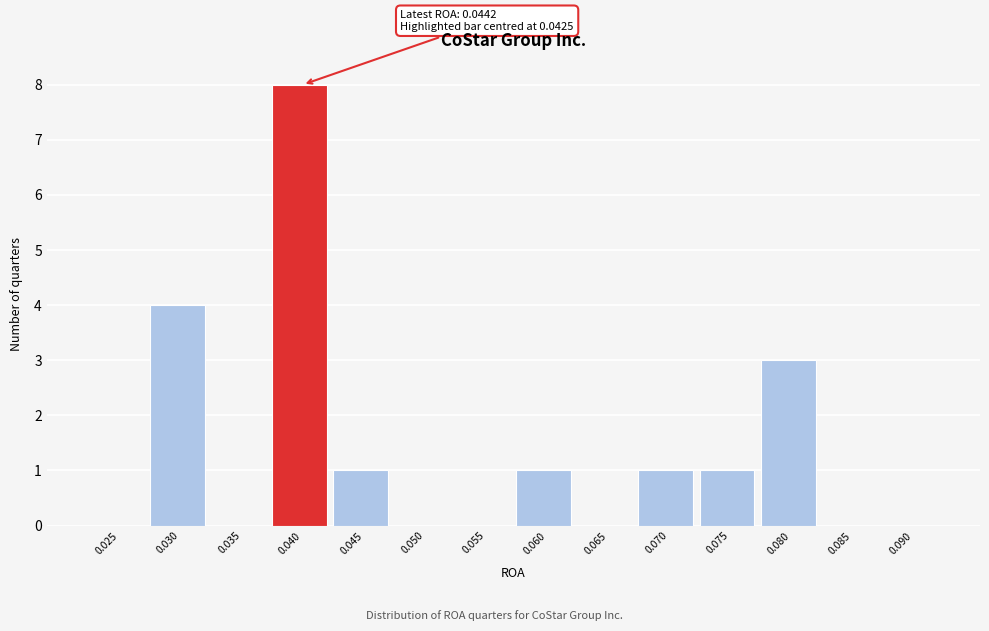

Reading right to left, what are all the values shown in this chart?

0.090=0	0.085=0	0.080=3	0.075=1	0.070=1	0.065=0	0.060=1	0.055=0	0.050=0	0.045=1	0.040=8	0.035=0	0.030=4	0.025=0